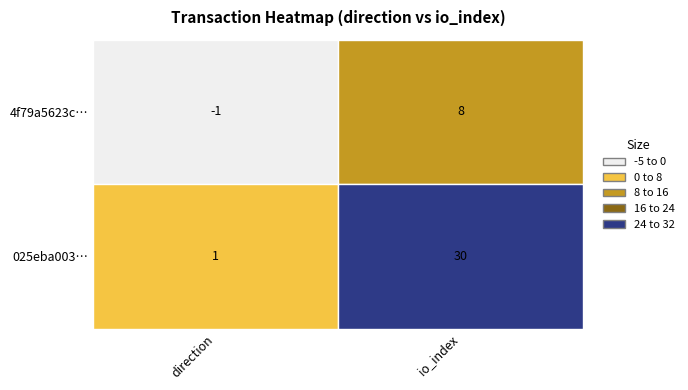

What is the sum of all 025eba00336affafe258415ec0e62f27dc0c25d values?

31